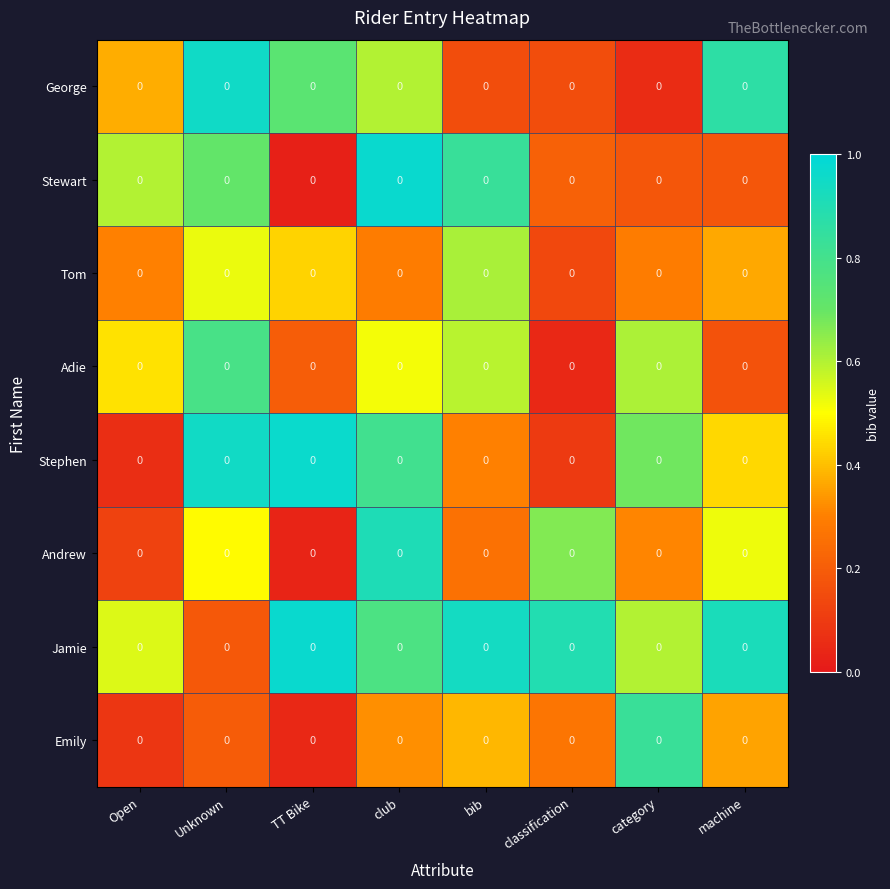

The Andrew series shows 0.0 at TT Bike. True or false?

True